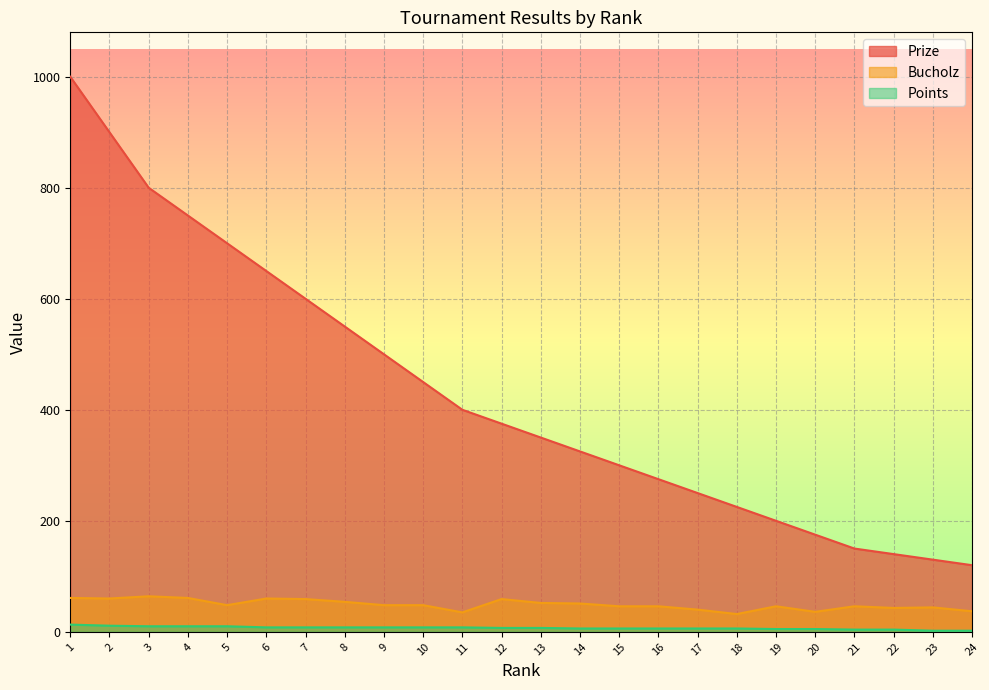

What is the lowest value of the Points series?

2